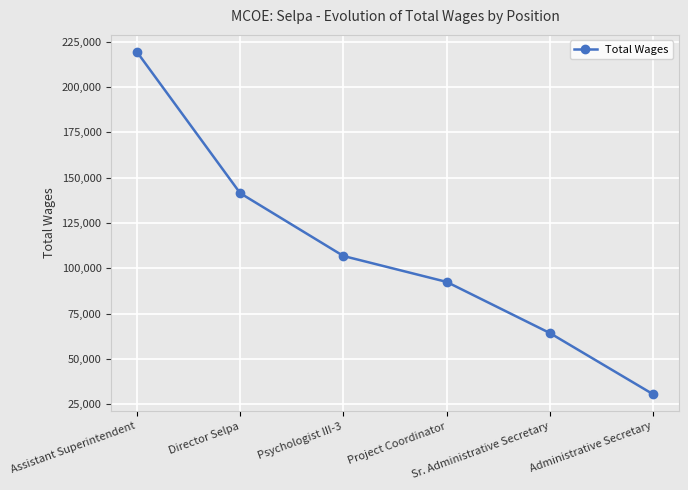

True or false: the data has more than 1 interior local peaks.

False